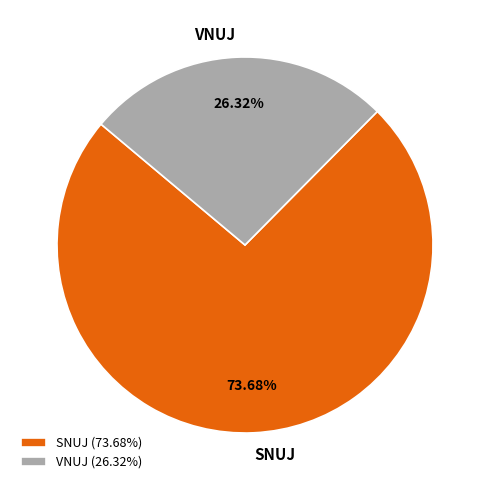

Is there any slice that represents more than half of the pie?

Yes